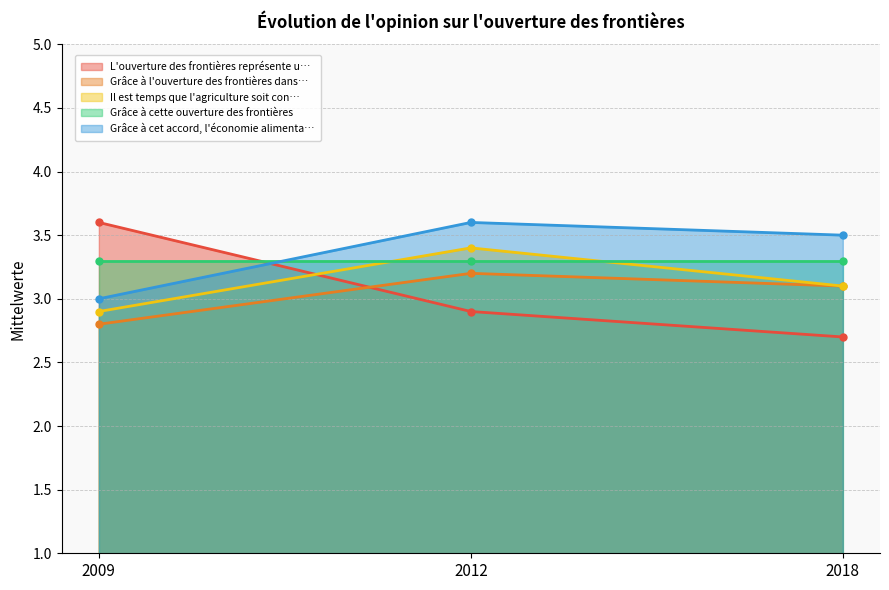

Read the L'ouverture des frontières représente u… value at 2009.

3.6